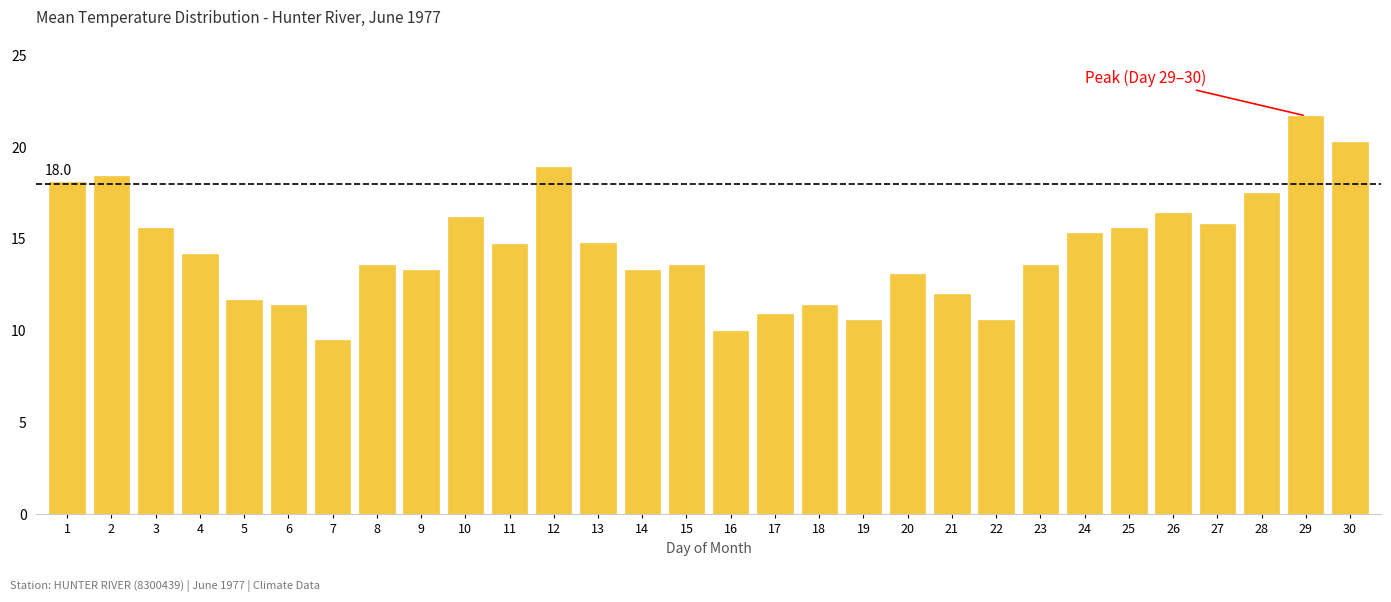

What value does the data have at 5?

11.7